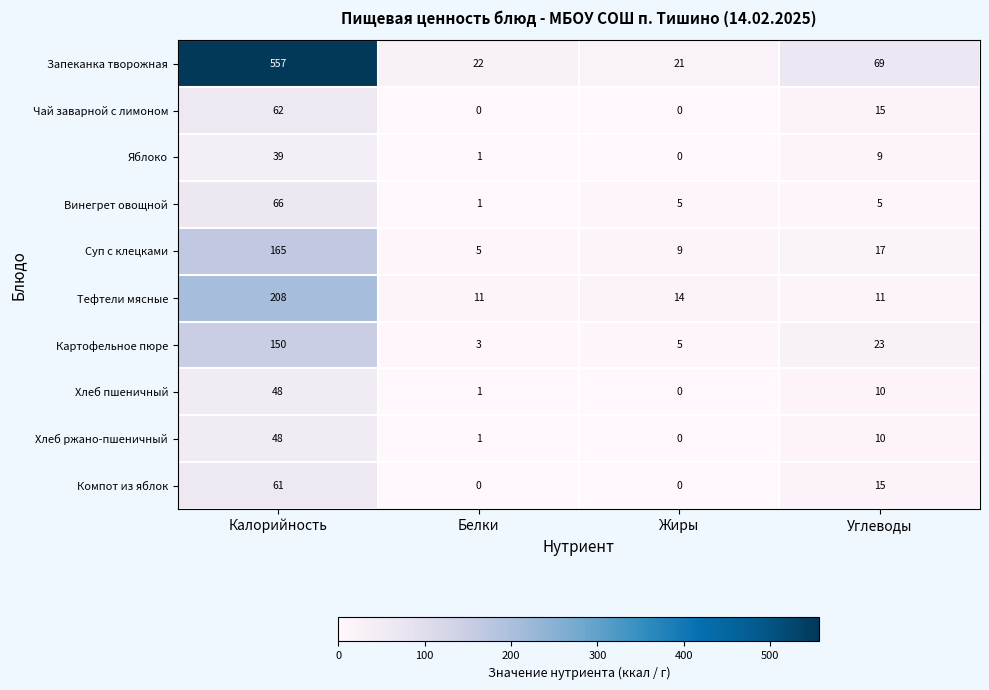

Where is Компот из яблок nearest to the value 30?

Углеводы